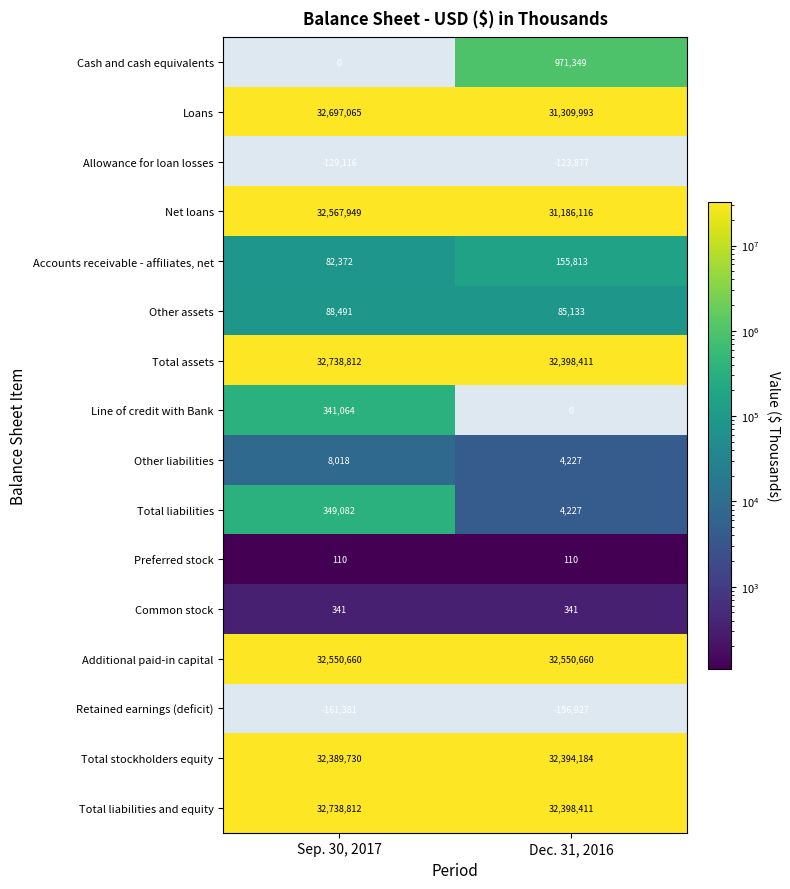

At which category is the sum across all series the highest?

Sep. 30, 2017